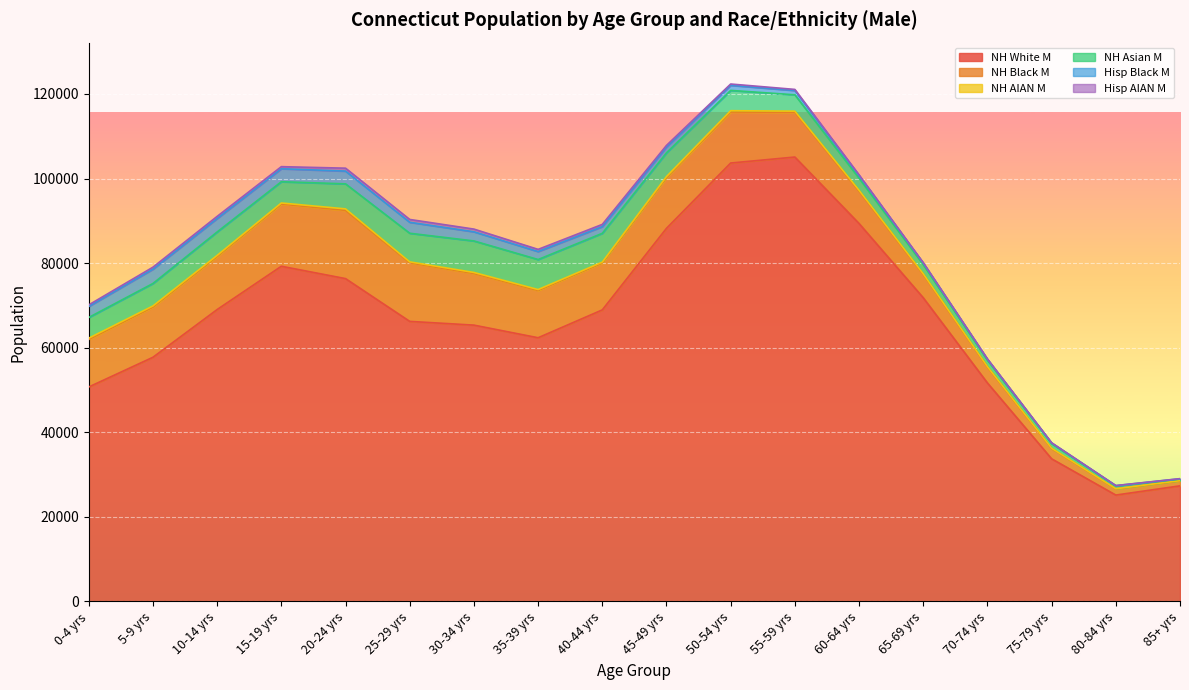

Between 25-29 yrs and 40-44 yrs, which is larger?

40-44 yrs